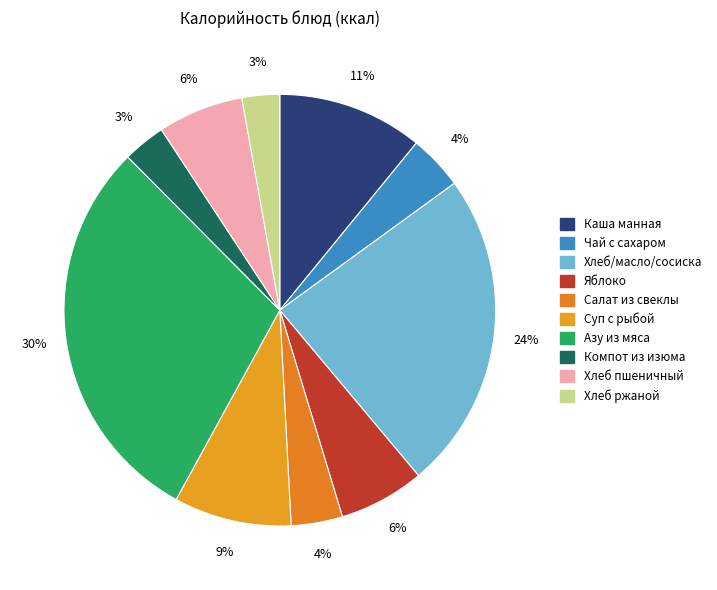

Is Компот из изюма the majority of the pie?

No